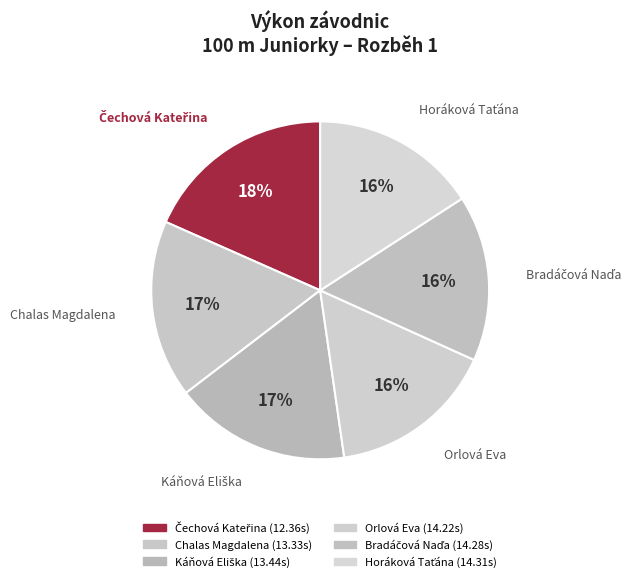

Count the number of slices in the pie.

6